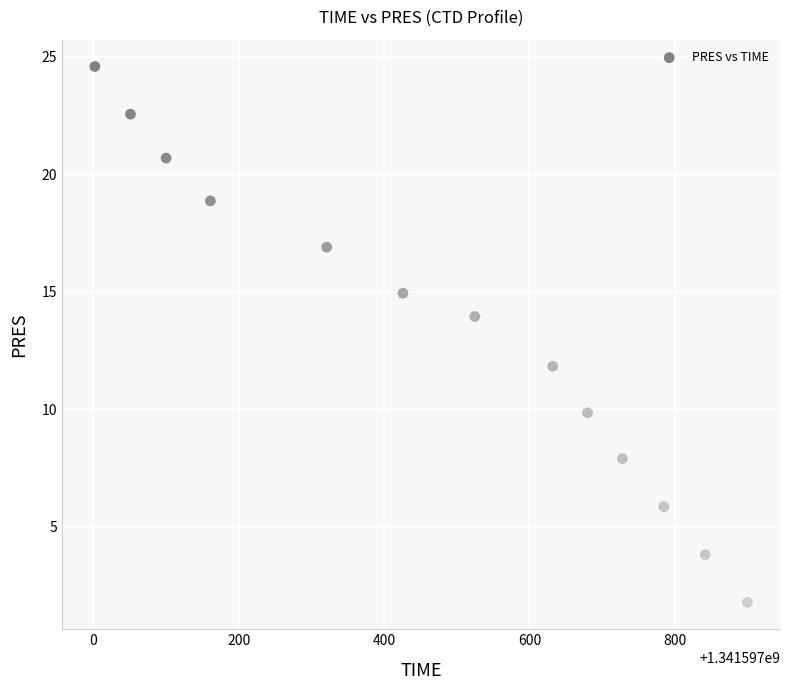

What is the range of Y values (max minus min)?

22.8